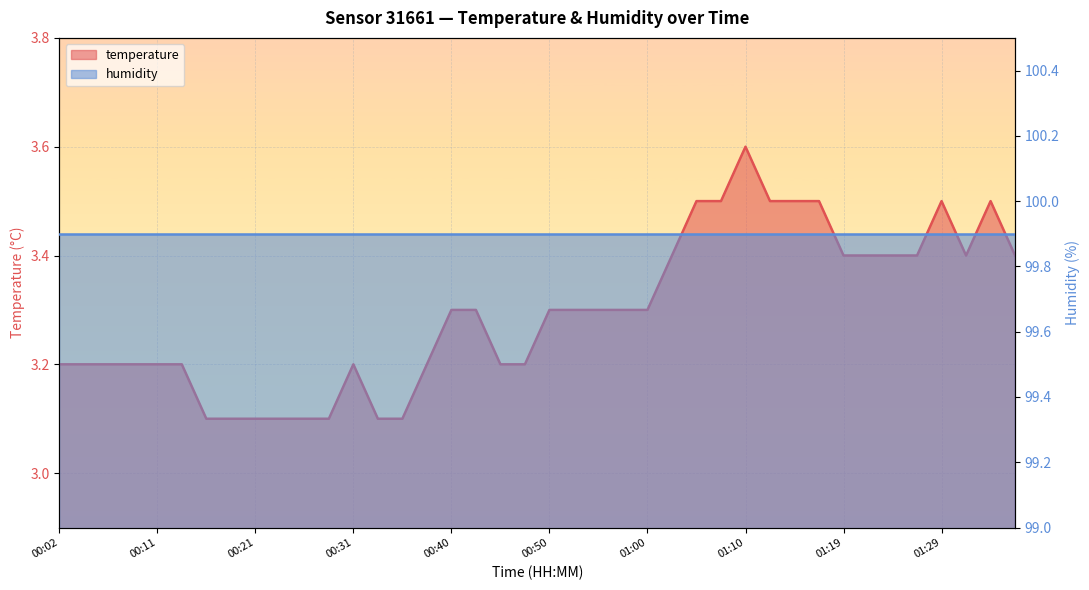

Reading left to right, transcribe all the data shown in this chart.

3.2	3.2	3.2	3.2	3.2	3.2	3.1	3.1	3.1	3.1	3.1	3.1	3.2	3.1	3.1	3.2	3.3	3.3	3.2	3.2	3.3	3.3	3.3	3.3	3.3	3.4	3.5	3.5	3.6	3.5	3.5	3.5	3.4	3.4	3.4	3.4	3.5	3.4	3.5	3.4